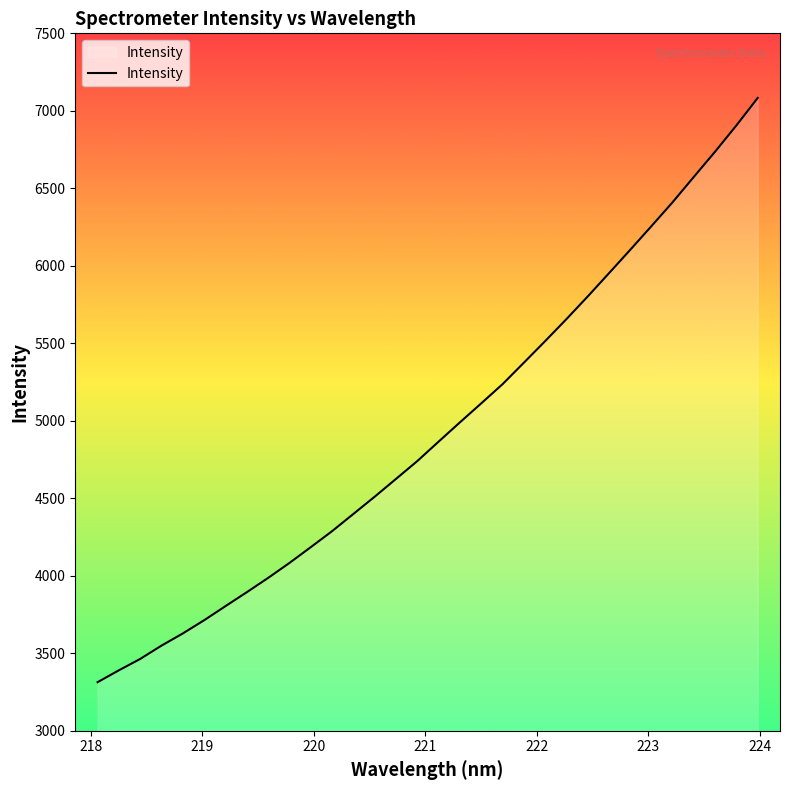

What is the smallest value displayed?

3313.5